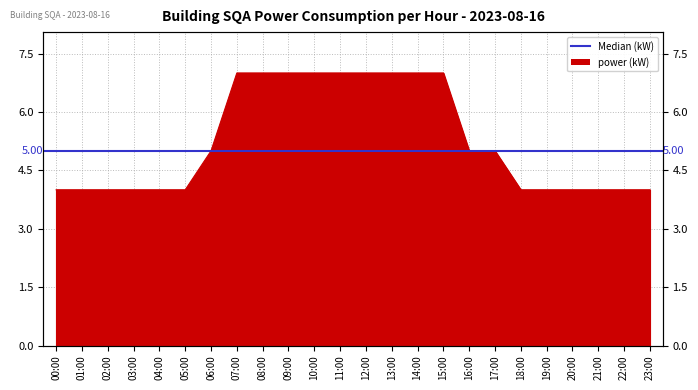

Which has a higher value, 11:00 or 09:00?

11:00